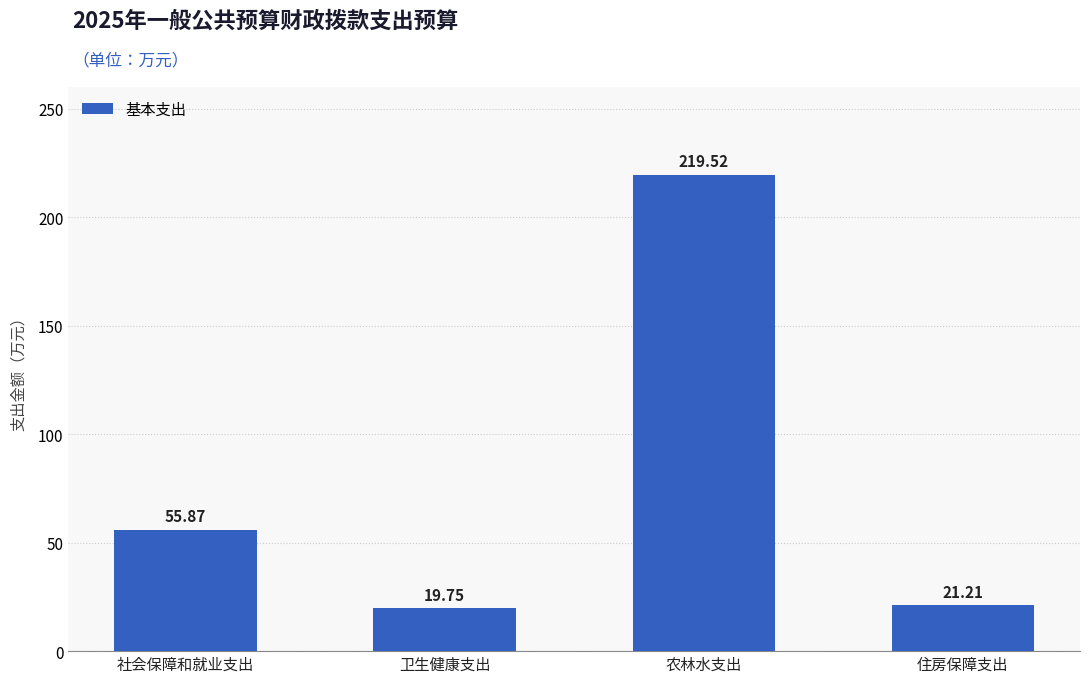

Reading left to right, what are all the values shown in this chart?

55.9	19.8	219.5	21.2